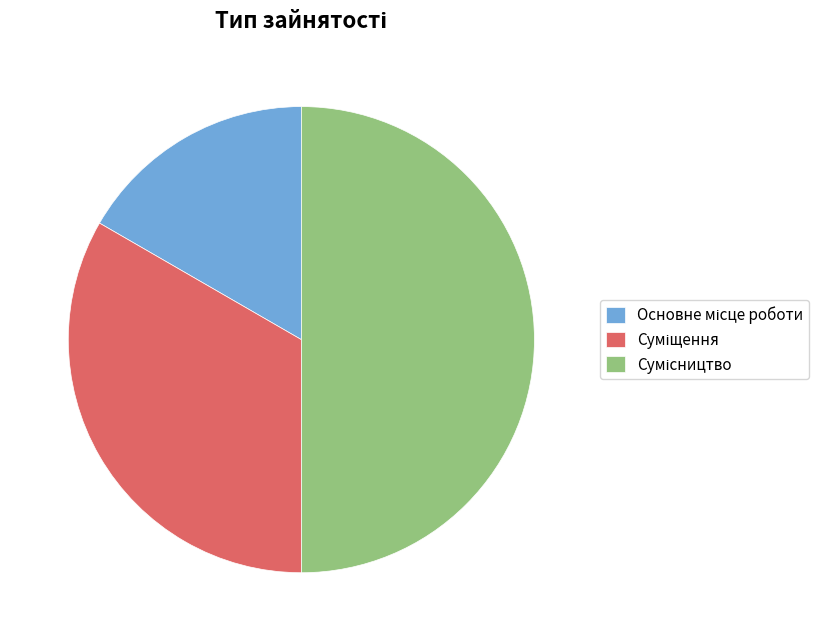

How many segments does this pie chart have?

3